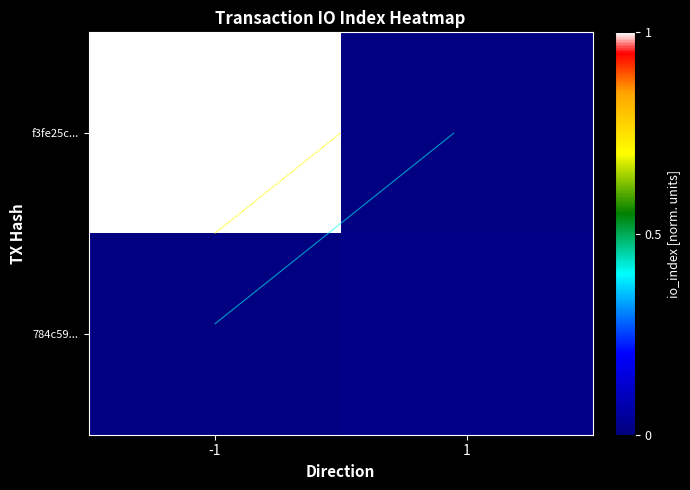

At which category is the sum across all series the highest?

-1